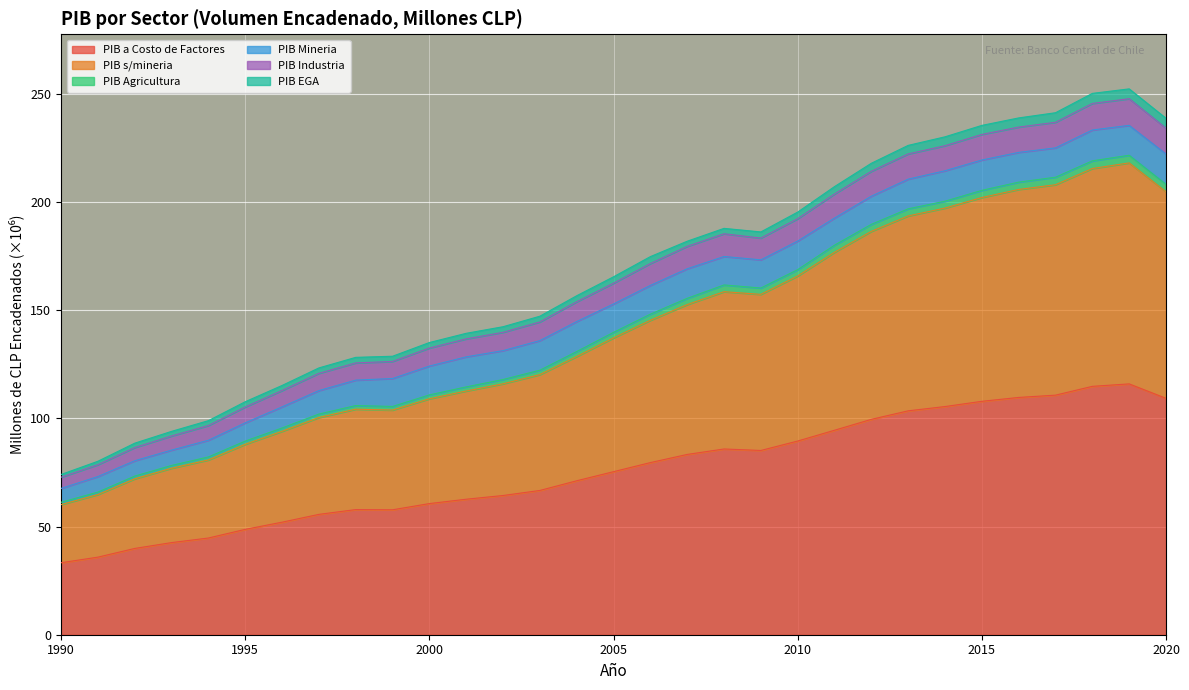

True or false: PIB a Costo de Factores has more than 2 points higher than both neighbors.

True